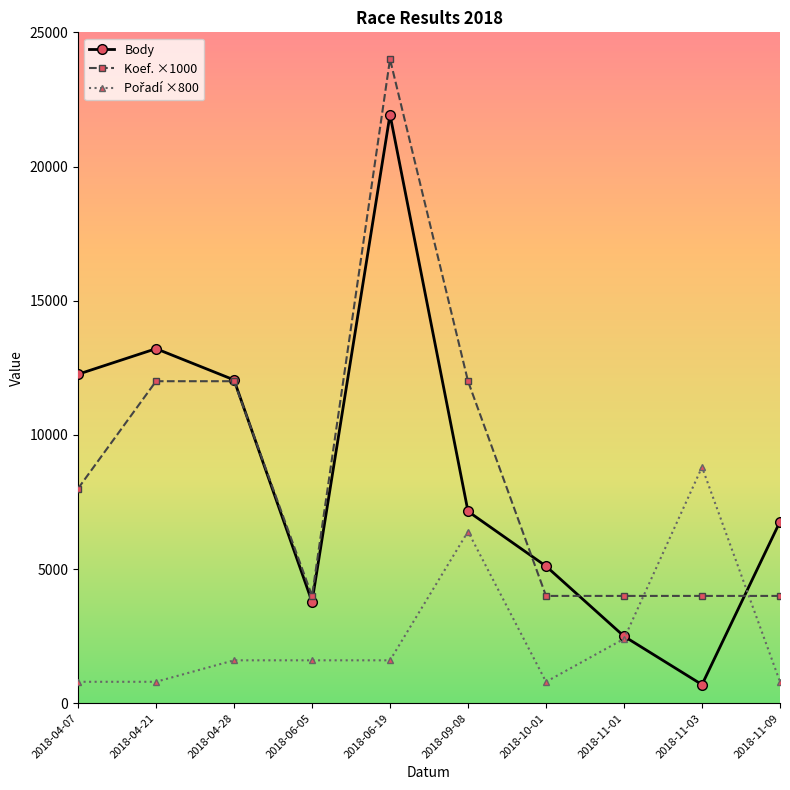

What is the spread (max minus min) of values at 2018-09-08?

5600